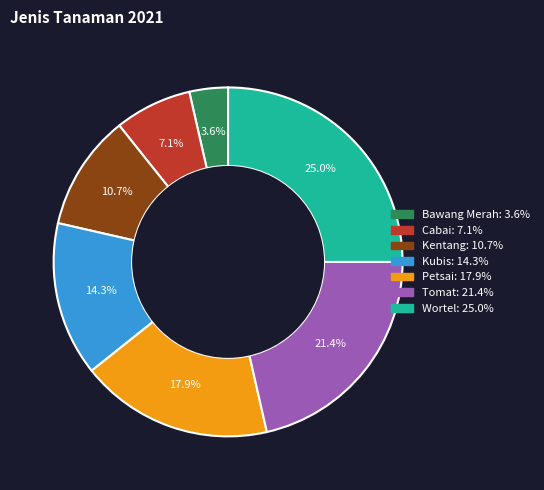

To the nearest percent, what portion does Bawang Merah represent?

4%